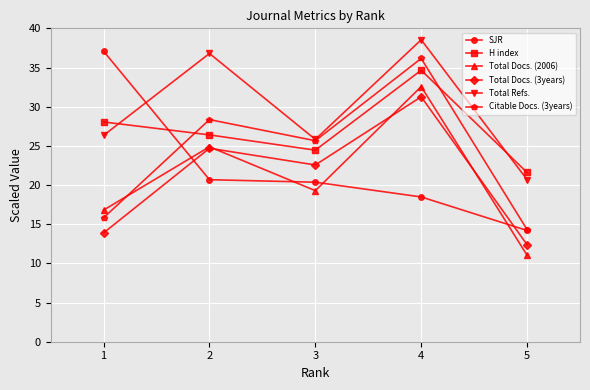

Does the chart display data point markers on the line(s)?

Yes